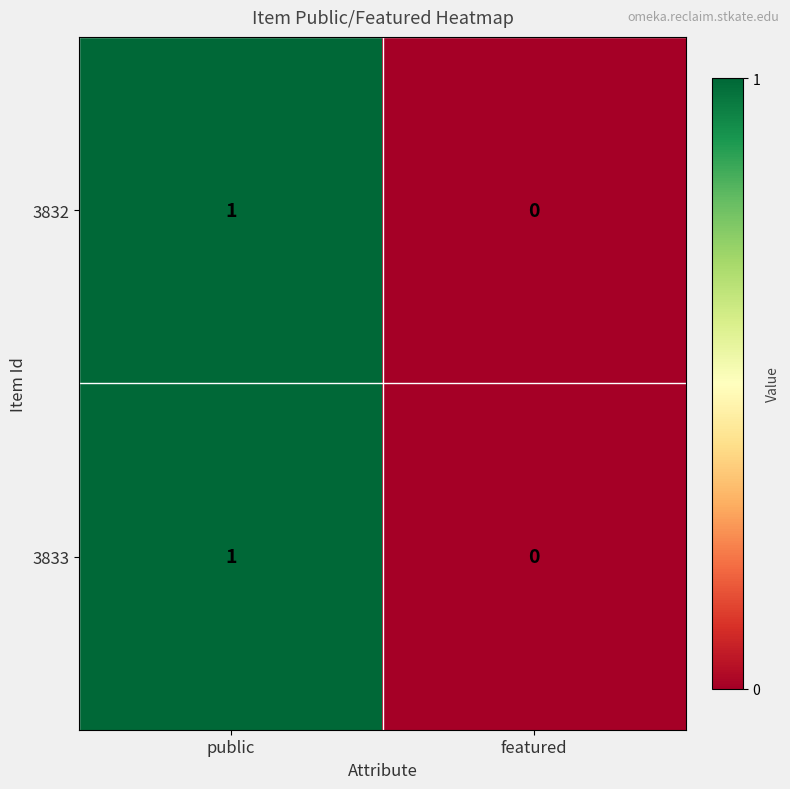

List the labels in order of 3833 value, smallest first.

featured, public